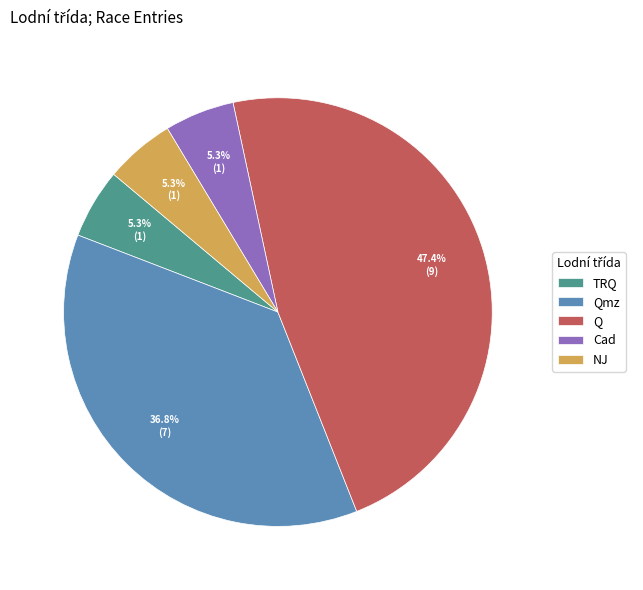

Between TRQ and Q, which is larger?

Q